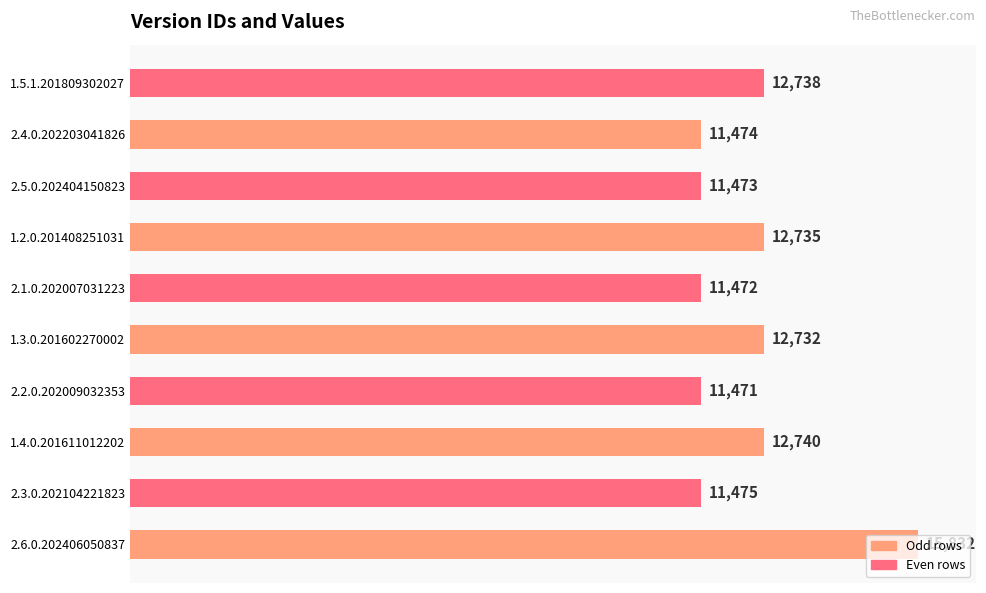

Where is the data nearest to the value 13651?

1.4.0.201611012202